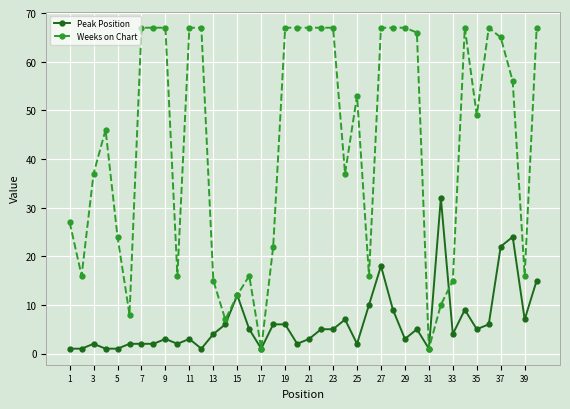

Reading right to left, extract all data points from this chart.

Peak Position: 15	7	24	22	6	5	9	4	32	1	5	3	9	18	10	2	7	5	5	3	2	6	6	1	5	12	6	4	1	3	2	3	2	2	2	1	1	2	1	1
Weeks on Chart: 67	16	56	65	67	49	67	15	10	1	66	67	67	67	16	53	37	67	67	67	67	67	22	1	16	12	7	15	67	67	16	67	67	67	8	24	46	37	16	27